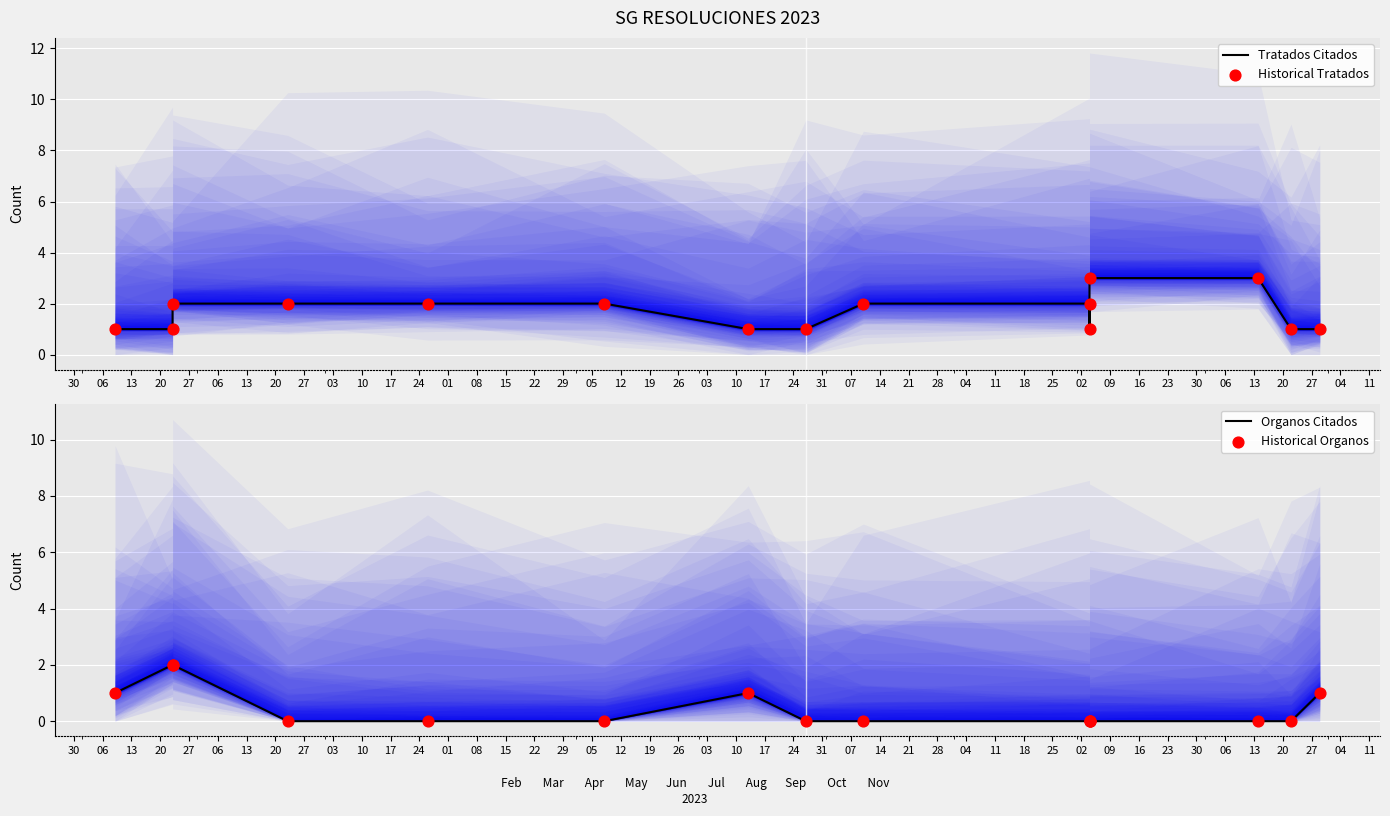

Which series has the widest spread of Y values?

Tratados Citados